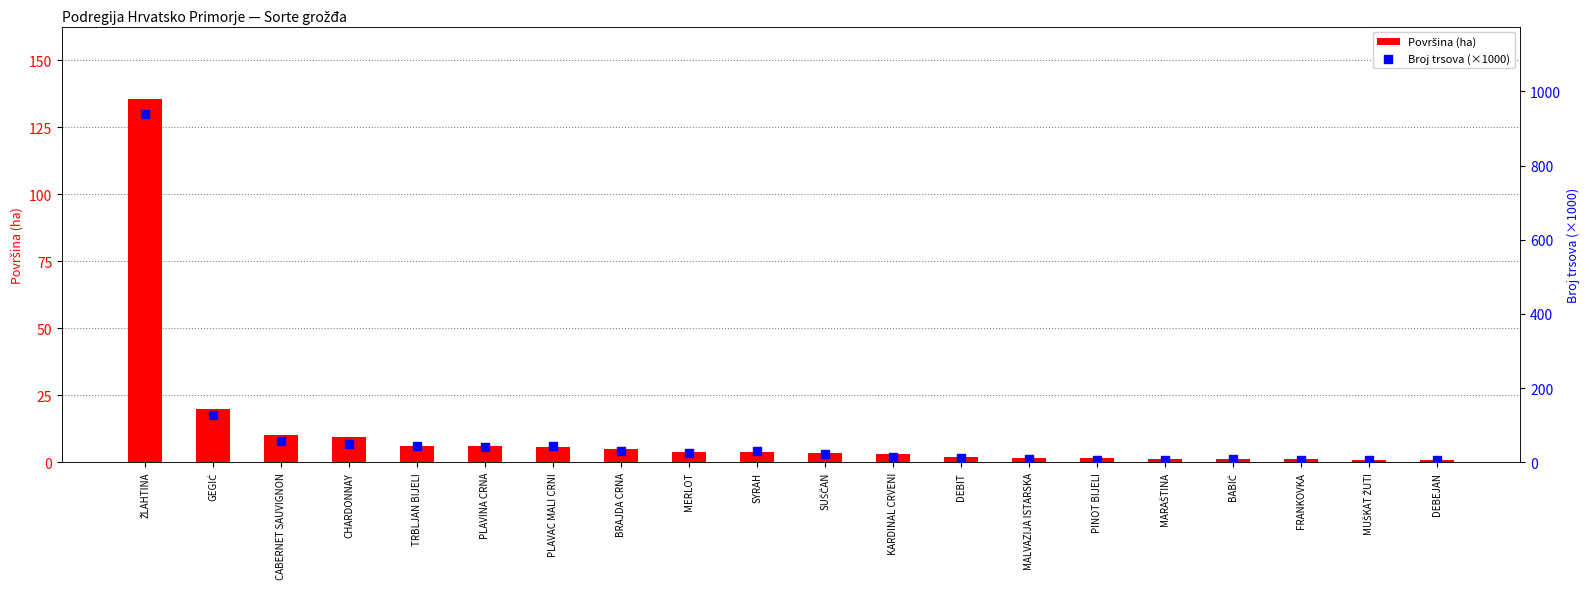

Which series has the largest total across all categories?

Broj trsova (×1000)